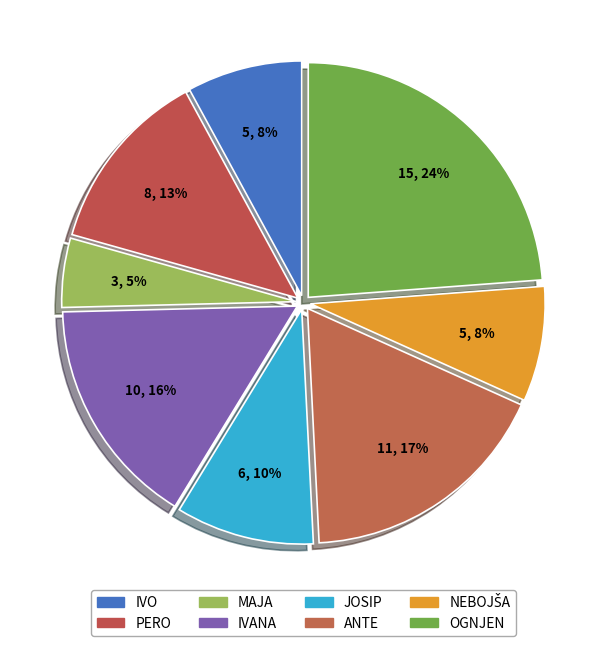

To the nearest percent, what percentage of the pie is IVO?

8%